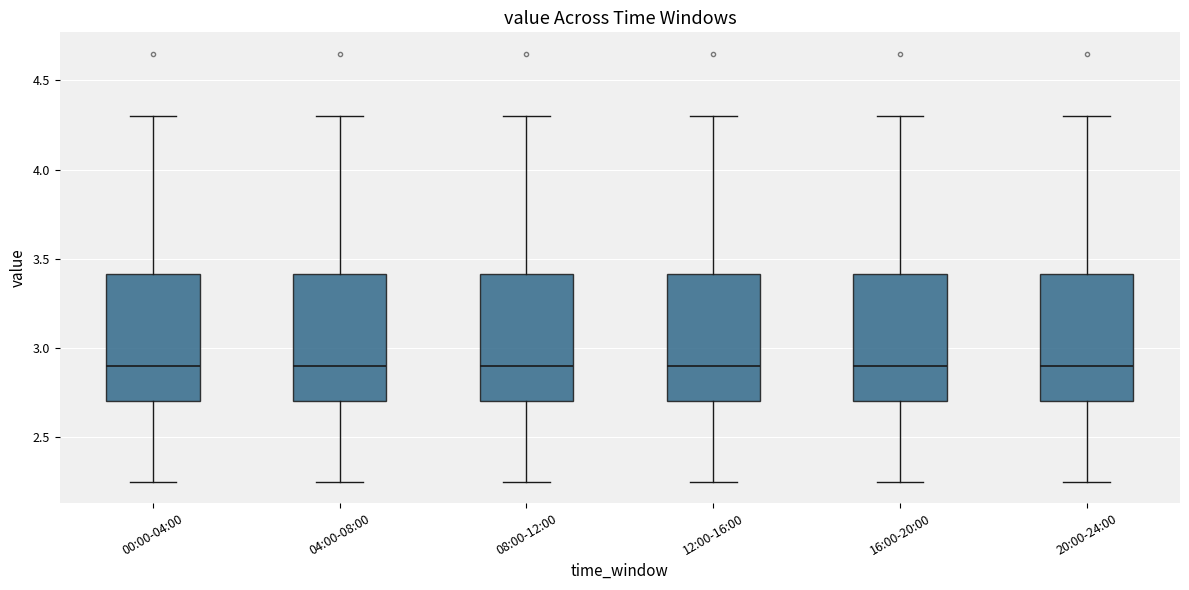

Reading left to right, transcribe this box plot: for each box, give where its median line is, the range the box spans, and where its two whiskers end, as read against the y-axis. The values are not printed on the chart, so give them approximately, as read against the axis.

00:00-04:00: median 2.90, box 2.70 to 3.40, whiskers 2.25 to 4.30
04:00-08:00: median 2.90, box 2.70 to 3.40, whiskers 2.25 to 4.30
08:00-12:00: median 2.90, box 2.70 to 3.40, whiskers 2.25 to 4.30
12:00-16:00: median 2.90, box 2.70 to 3.40, whiskers 2.25 to 4.30
16:00-20:00: median 2.90, box 2.70 to 3.40, whiskers 2.25 to 4.30
20:00-24:00: median 2.90, box 2.70 to 3.40, whiskers 2.25 to 4.30